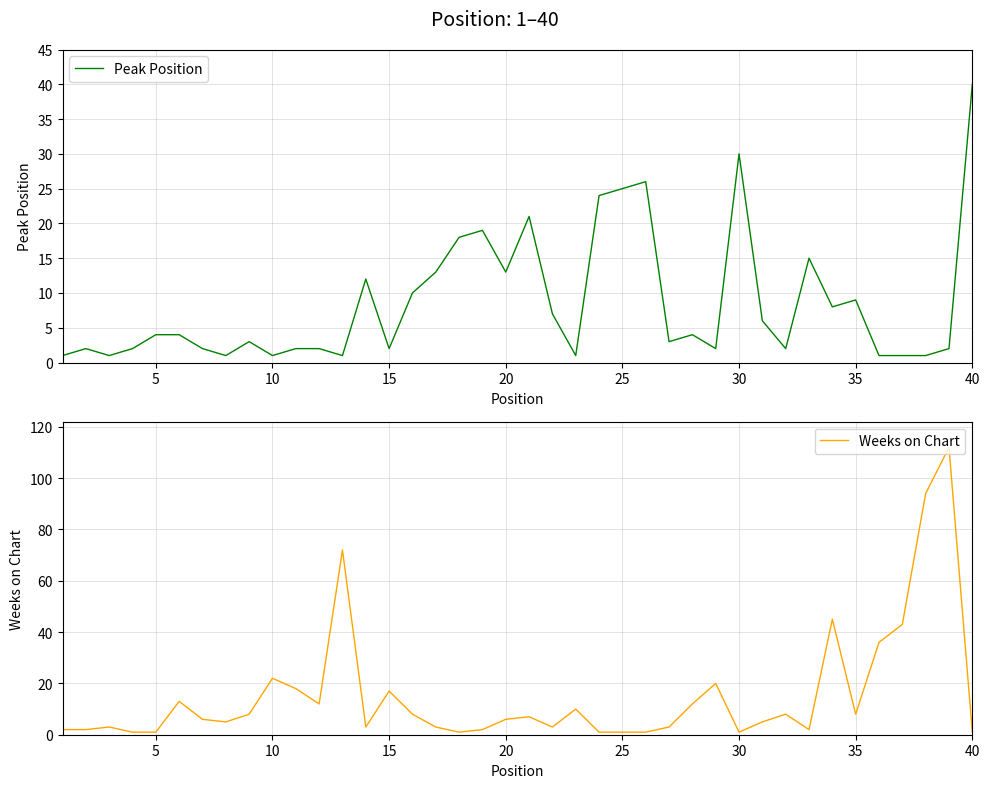

Which category has the highest value in the Peak Position series?

40